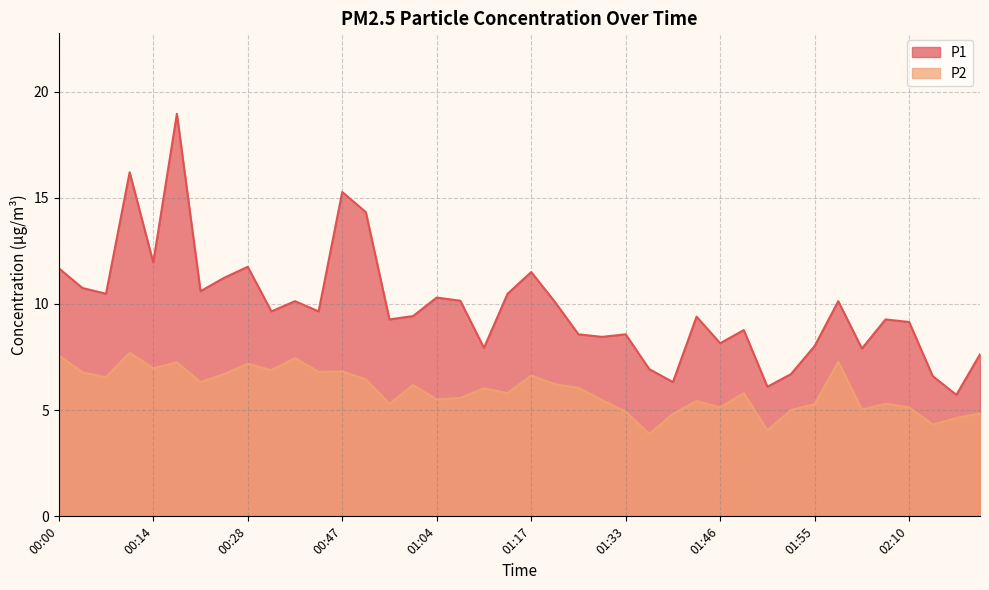

What is the total value across all series at 00:58?

14.6